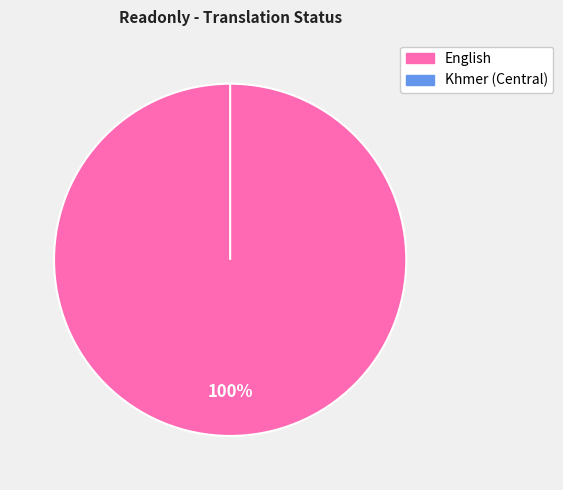

True or false: Khmer (Central) accounts for 0% of the total.

True